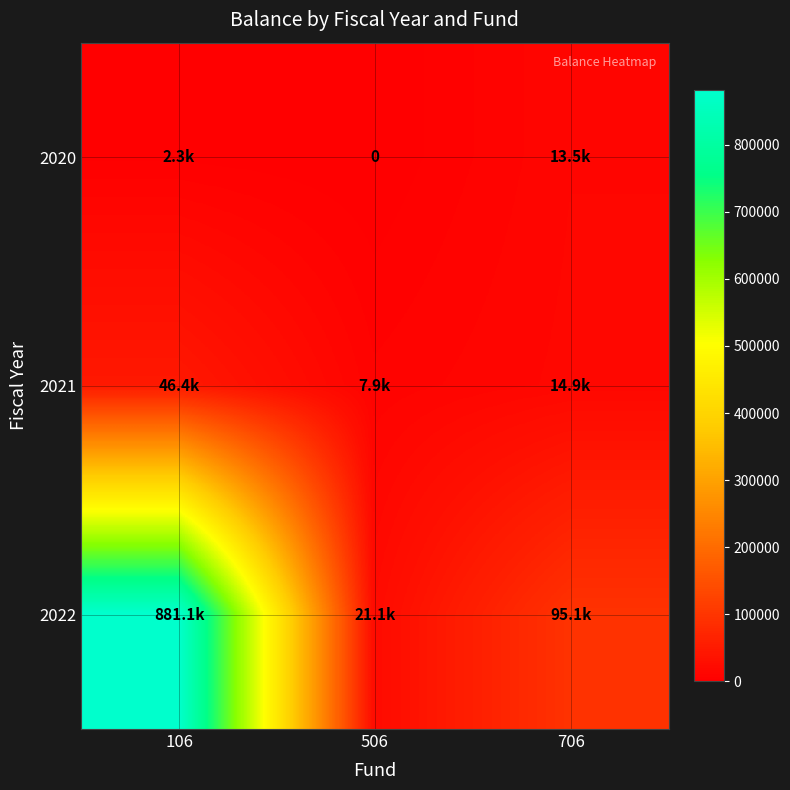

At which label does 2021 reach its peak?

106